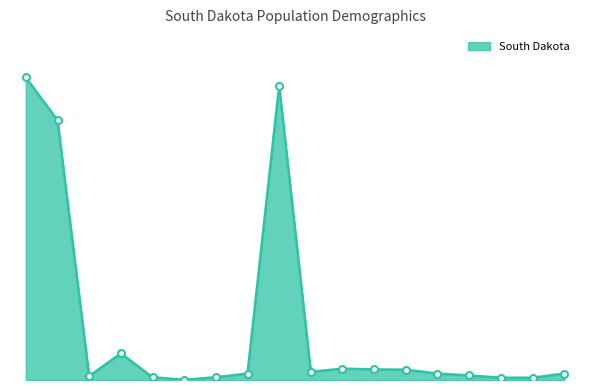

Does the chart have visible grid lines?

No